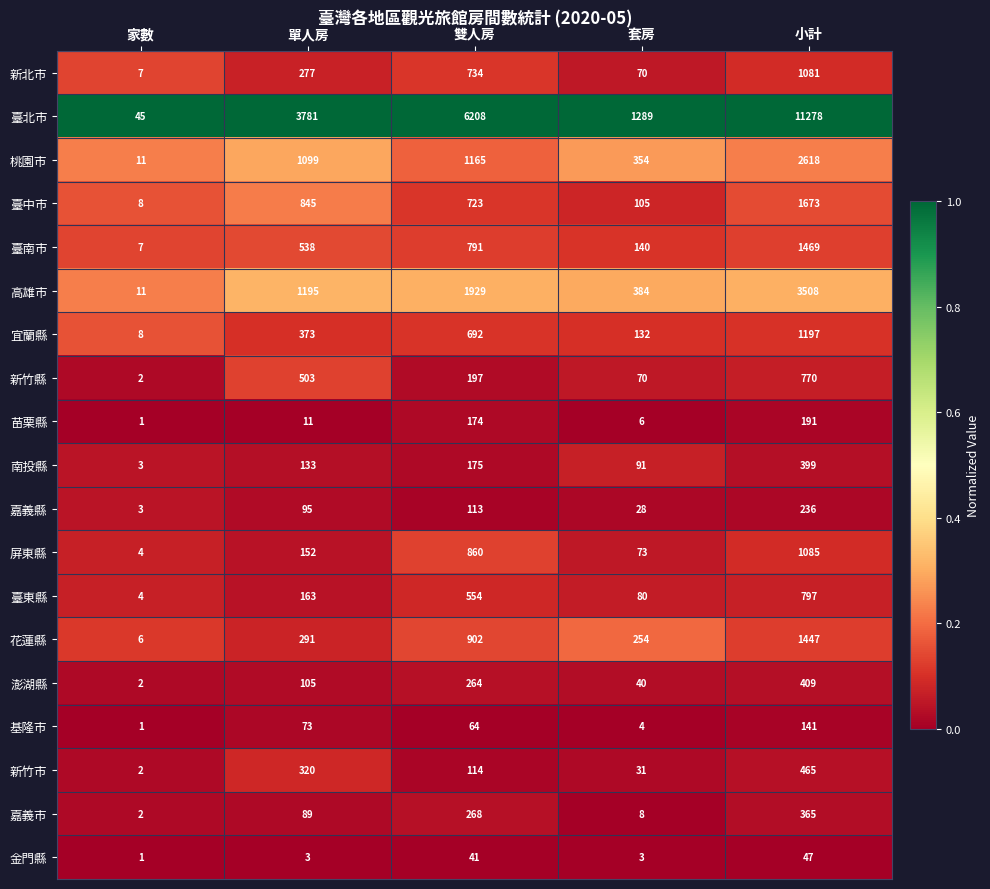

What is the difference between the 花蓮縣 values at 雙人房 and 單人房?

611